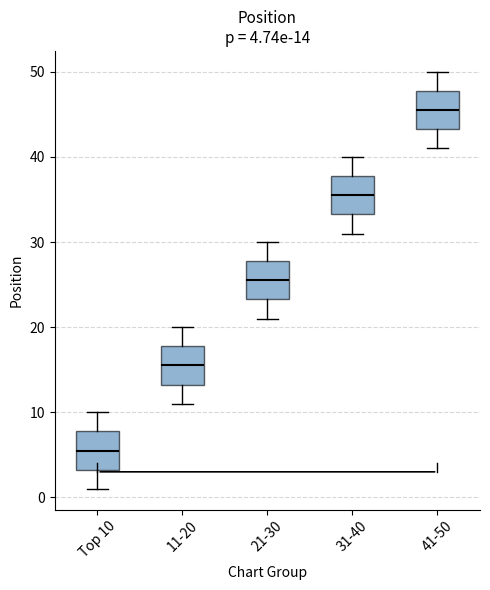

Which box has the lowest median line?

Top 10